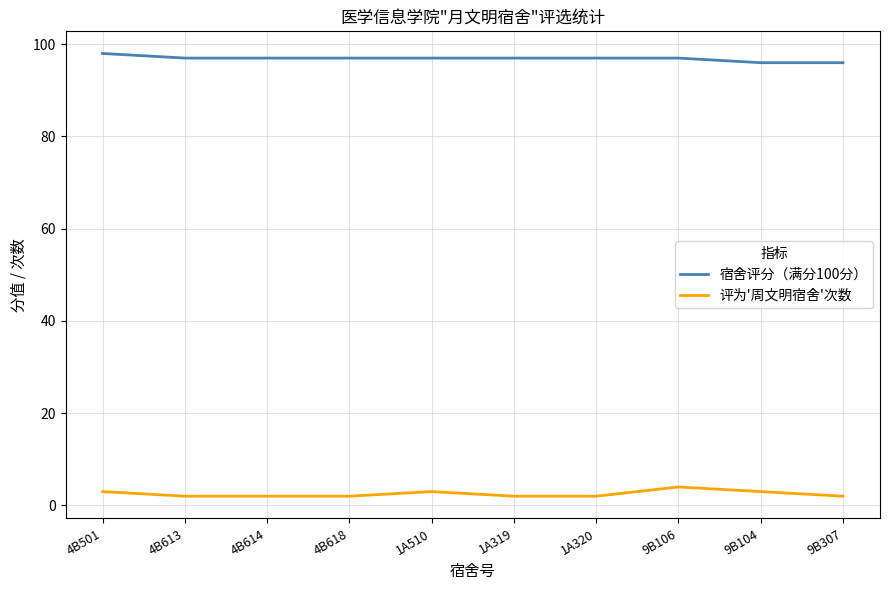

Is it true that 宿舍评分（满分100分） equals 96 at 9B104?

True